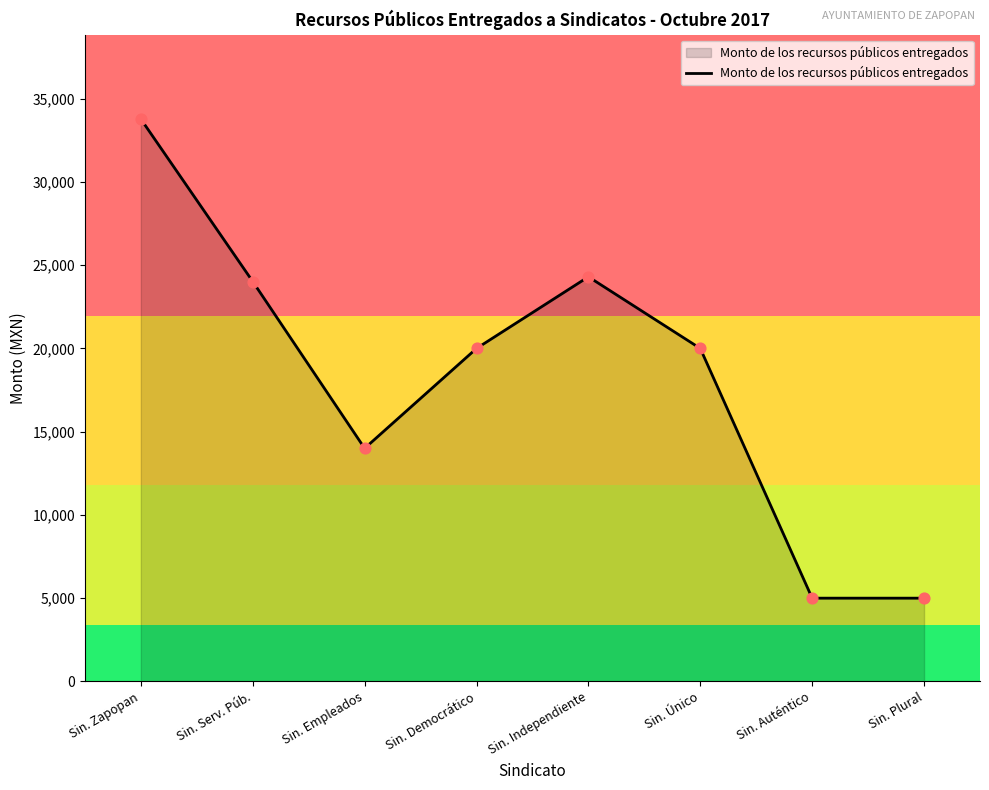

Which has a higher value, Sin. Zapopan or Sin. Auténtico?

Sin. Zapopan